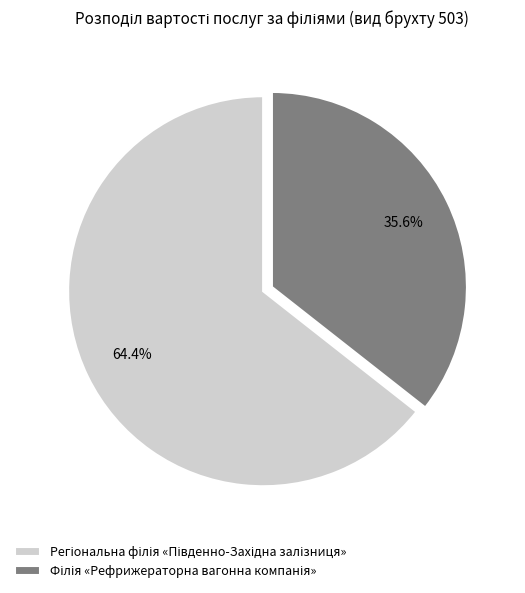

Is there any slice that represents more than half of the pie?

Yes